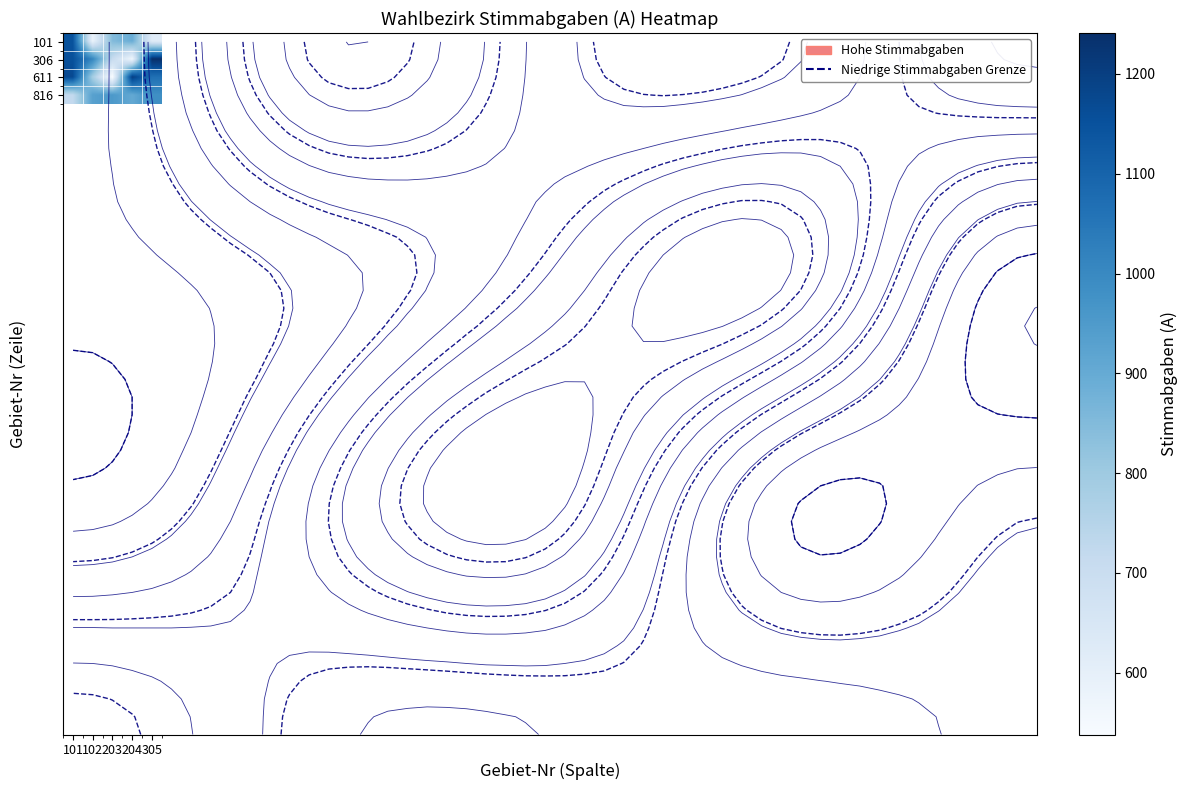

What value does the 816 series have at 204?

905